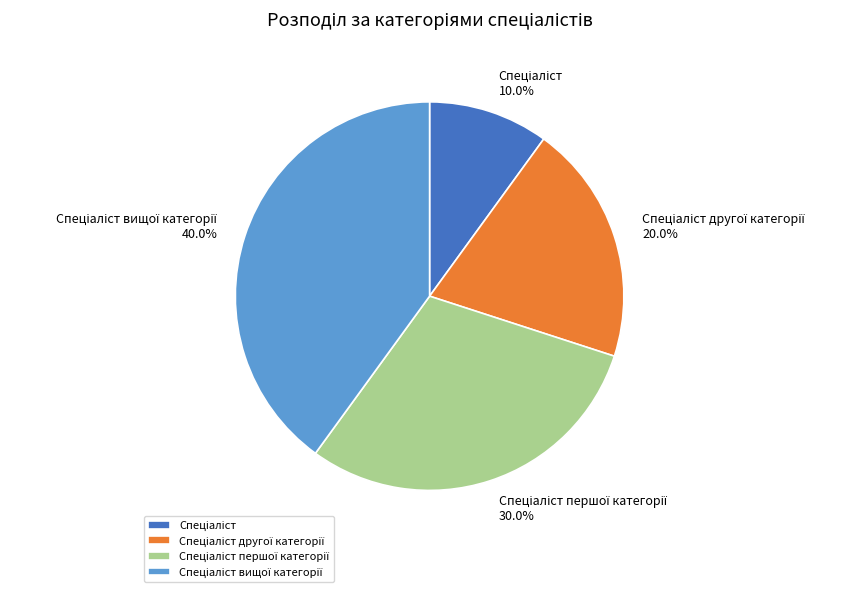

Is there any slice that represents more than half of the pie?

No